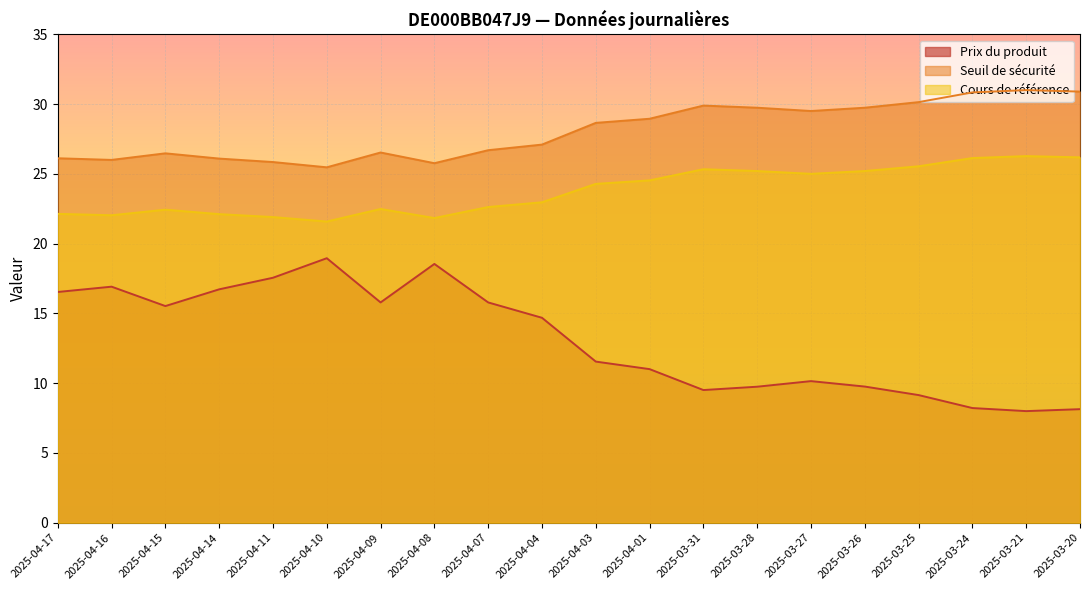

What are all the series names shown in the legend?

Prix du produit, Seuil de sécurité, Cours de référence